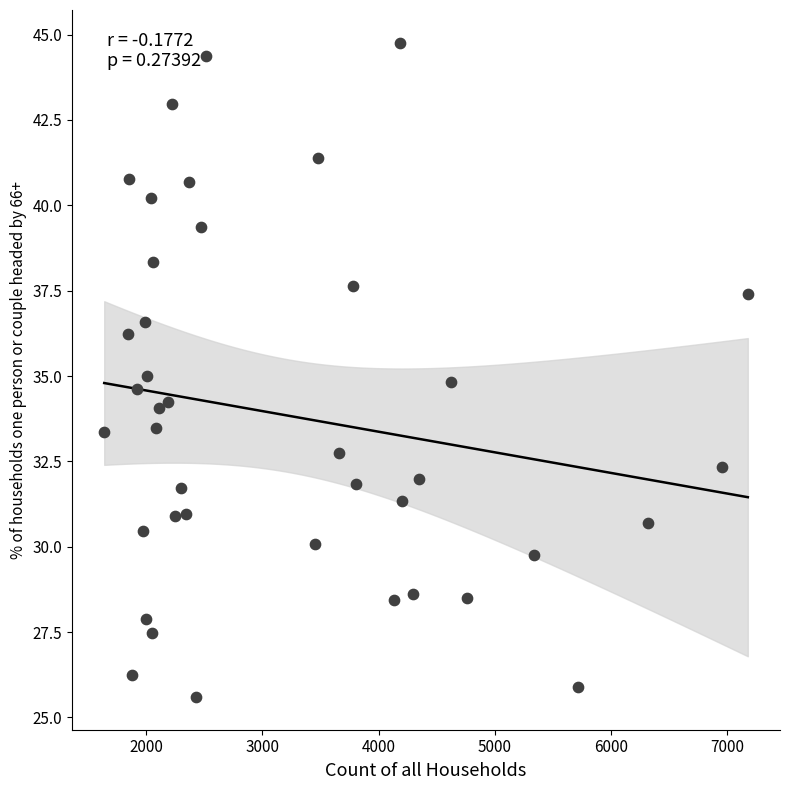

What is the range of Y values (max minus min)?

19.2